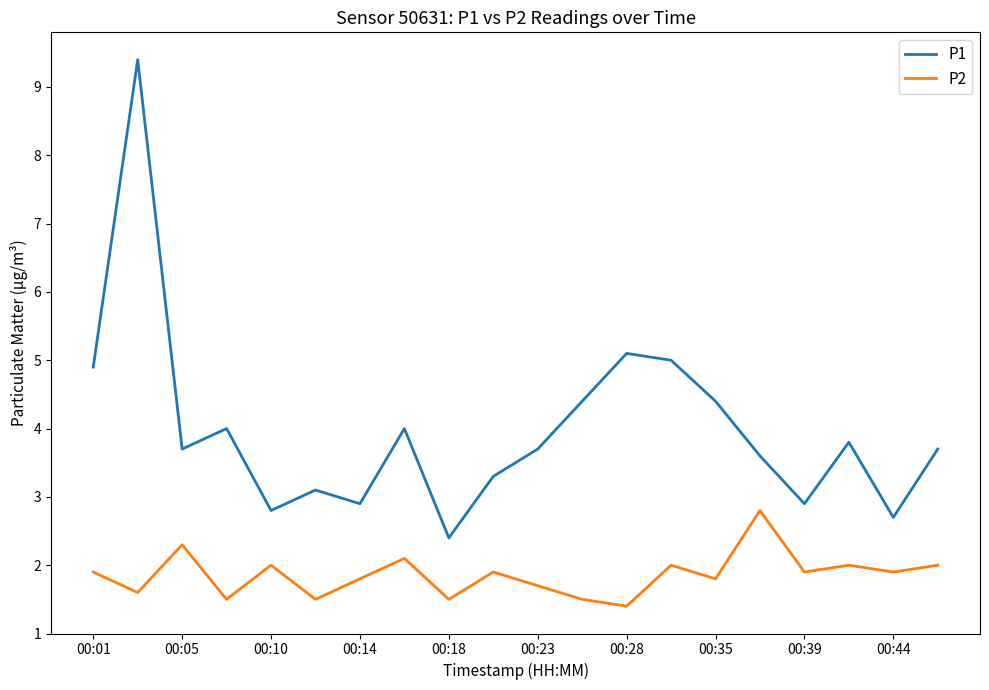

How many values in the P1 series are below 3?

5